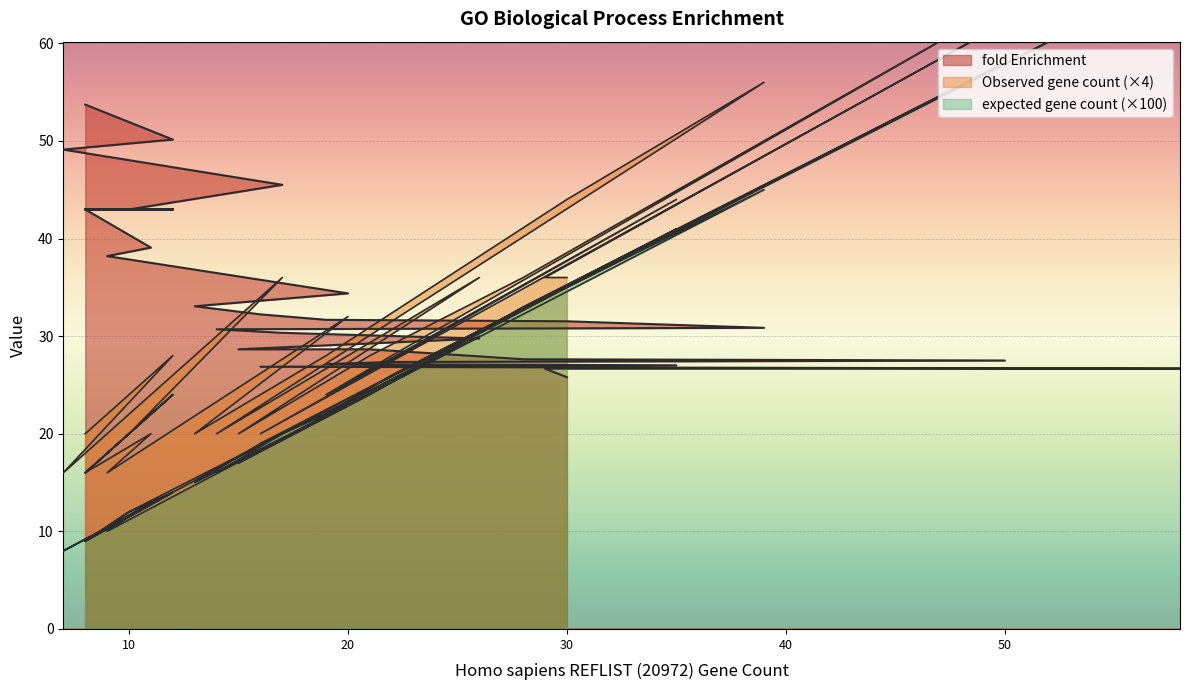

Reading right to left, what are all the values shown in this chart?

Observed gene count: 36.0	36.0	72.0	20.0	20.0	20.0	44.0	24.0	24.0	28.0	64.0	36.0	28.0	20.0	20.0	36.0	24.0	24.0	20.0	56.0	44.0	28.0	24.0	20.0	32.0	16.0	16.0	20.0	16.0	24.0	16.0	20.0	24.0	16.0	16.0	20.0	36.0	16.0	28.0	20.0
expected gene count: 35.0	34.0	67.0	19.0	19.0	19.0	41.0	22.0	22.0	26.0	58.0	33.0	24.0	17.0	17.0	30.0	20.0	20.0	16.0	45.0	35.0	22.0	19.0	15.0	23.0	10.0	10.0	13.0	9.0	14.0	9.0	12.0	14.0	9.0	9.0	12.0	20.0	8.0	14.0	9.0
fold Enrichment: 25.8	26.7	26.7	26.9	26.9	26.9	27.0	27.1	27.1	27.4	27.5	27.6	28.6	28.6	28.6	29.8	30.3	30.3	30.7	30.9	31.5	31.7	32.2	33.1	34.4	38.2	38.2	39.1	43.0	43.0	43.0	43.0	43.0	43.0	43.0	43.0	45.5	49.1	50.1	53.7